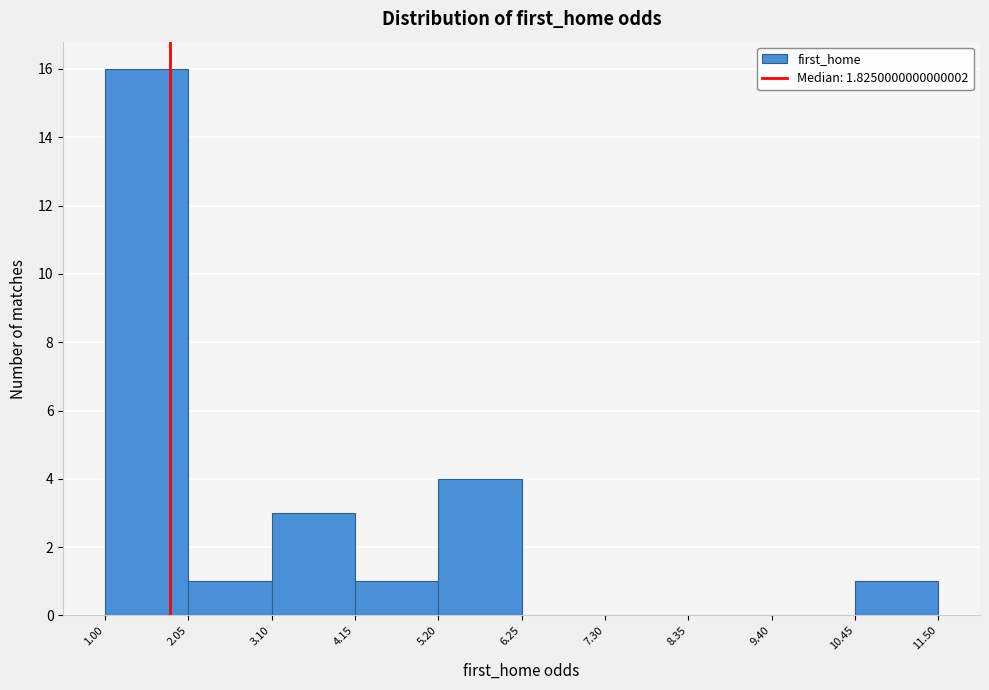

Over which range of the x-axis is the bar tallest?

1.00 to 2.05